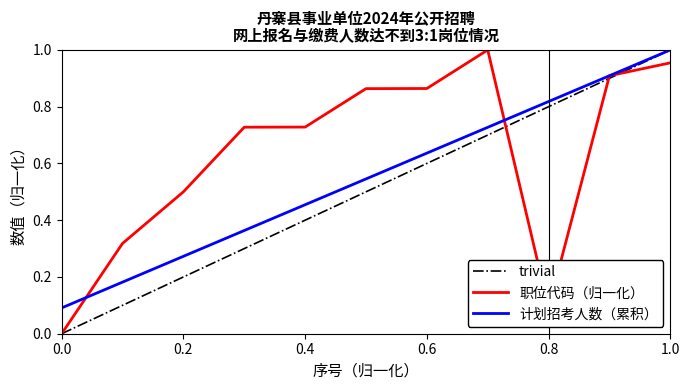

Which series has the largest total across all categories?

职位代码（归一化）